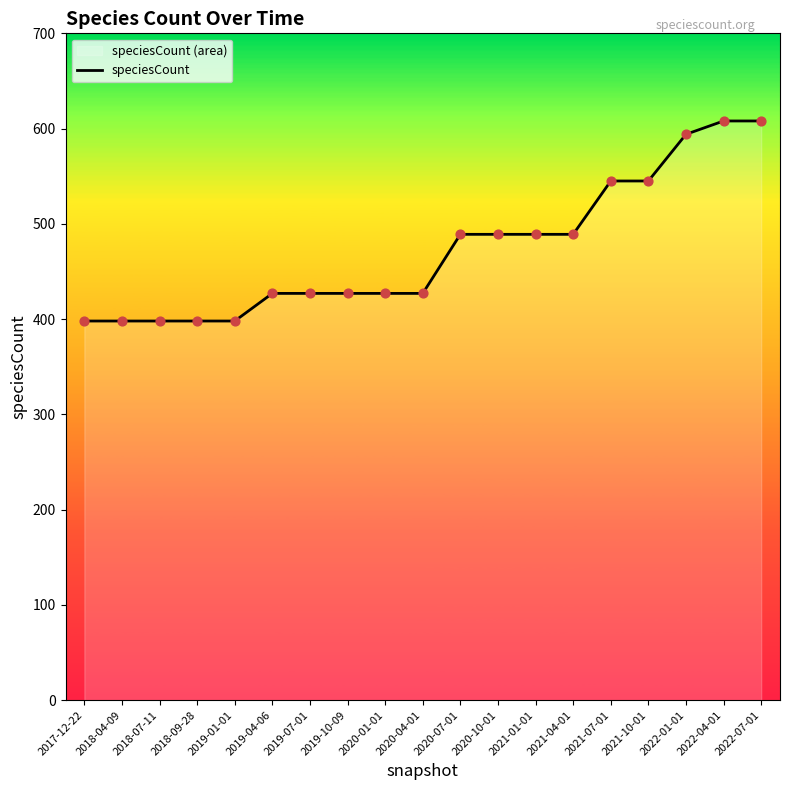

What is the ratio of the value at 2019-10-09 to the value at 2020-10-01?

0.9